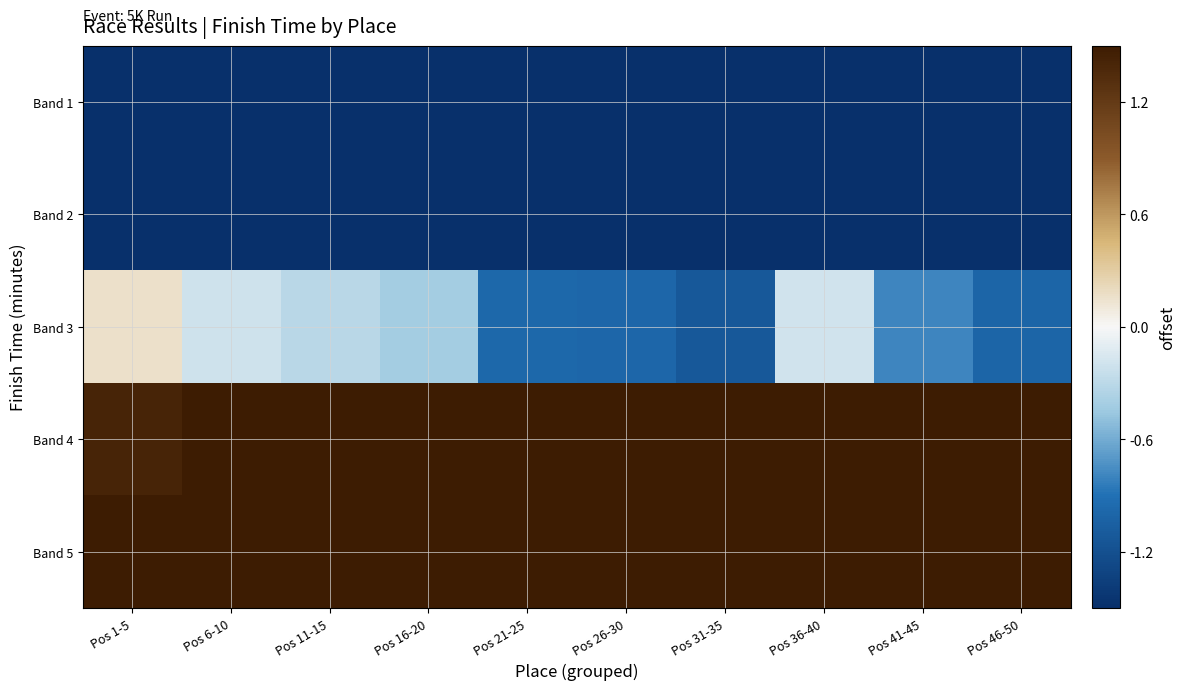

At which category does the chart reach its minimum across all series?

Pos 6-10